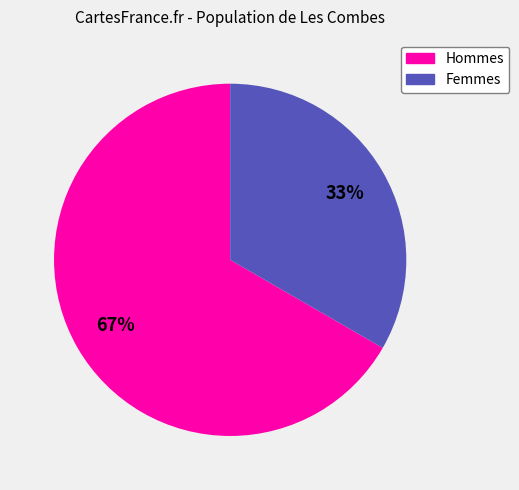

Is there a majority slice in this chart?

Yes